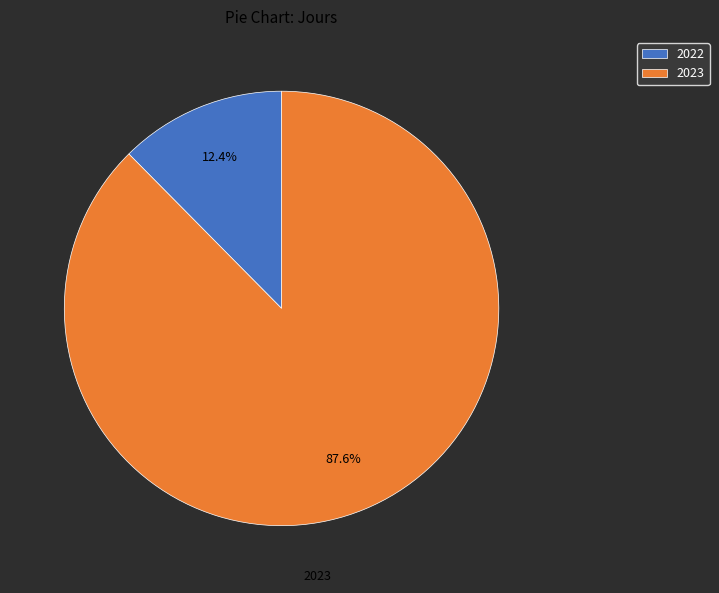

Is 2023 the majority of the pie?

Yes